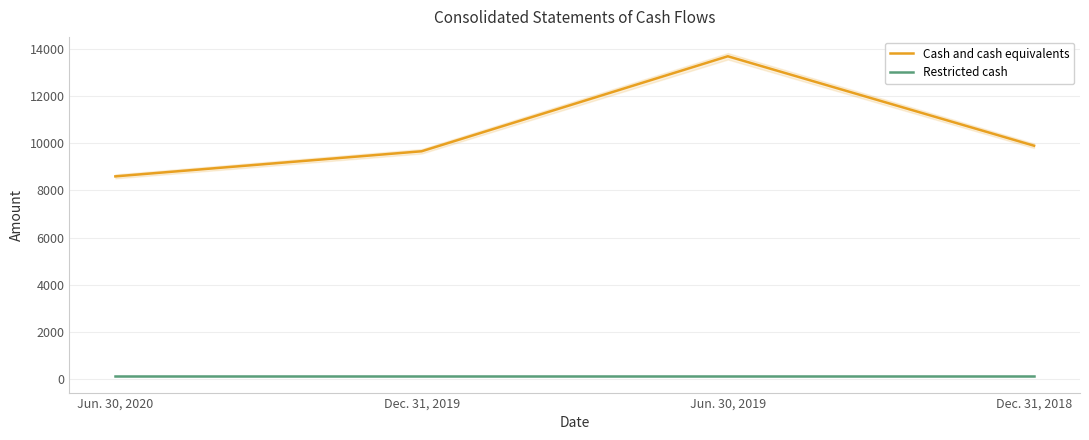

What is the smallest value displayed?

100